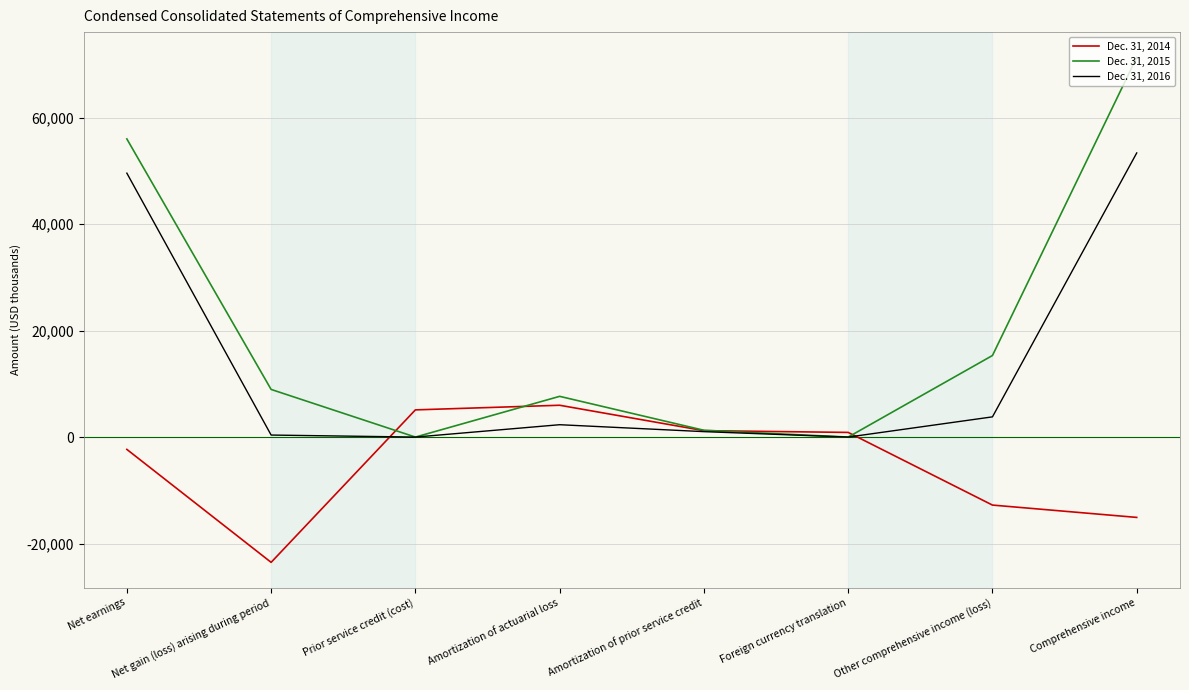

Which series has the largest total across all categories?

Dec. 31, 2015